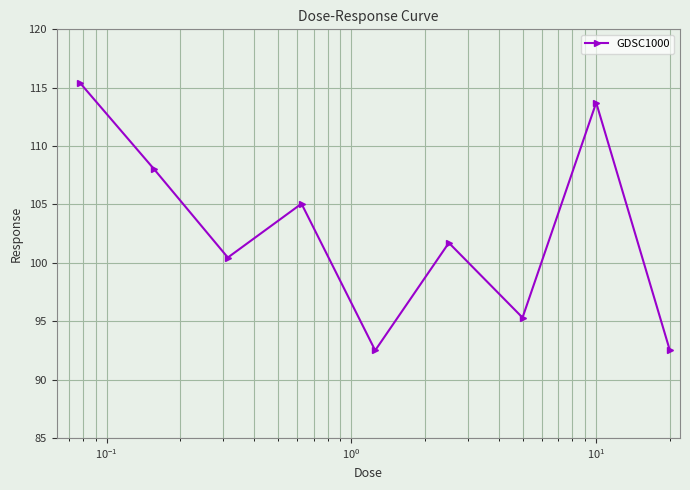

Reading right to left, list all the values displayed in this chart.

92.5	113.7	95.3	101.7	92.5	105.1	100.5	108.0	115.4